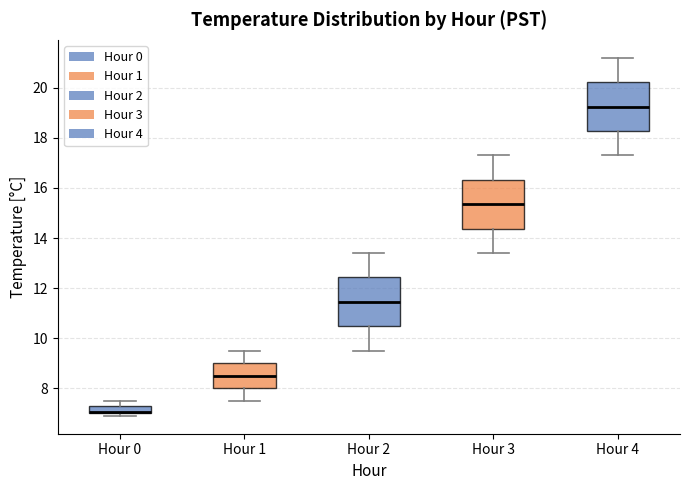

Where does the upper whisker of the box for Hour 3 end on the y-axis? The values are not printed on the chart, so give them approximately, as read against the axis.

17.4